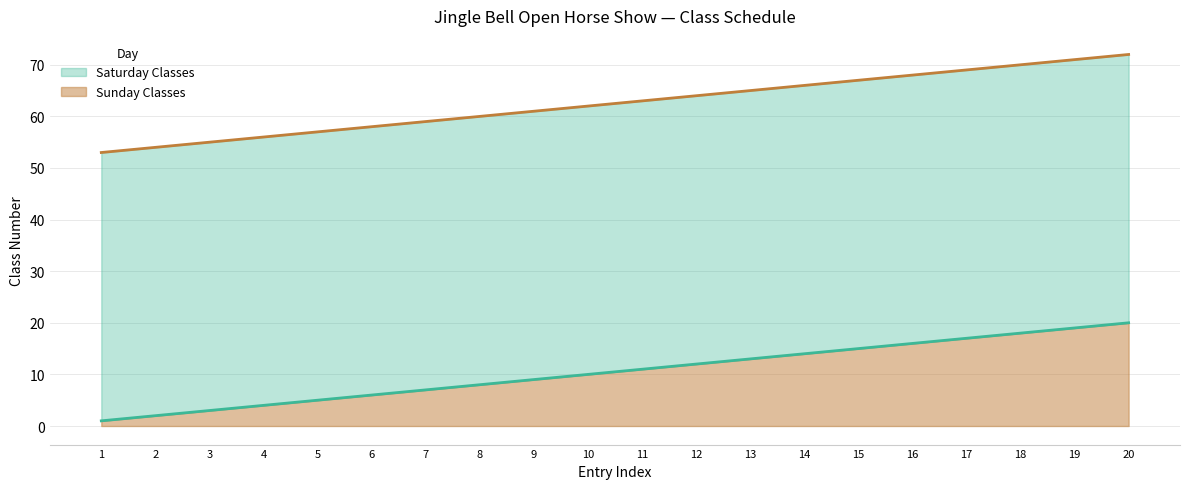

The value of Sunday Classes at 4 is 56. True or false?

True